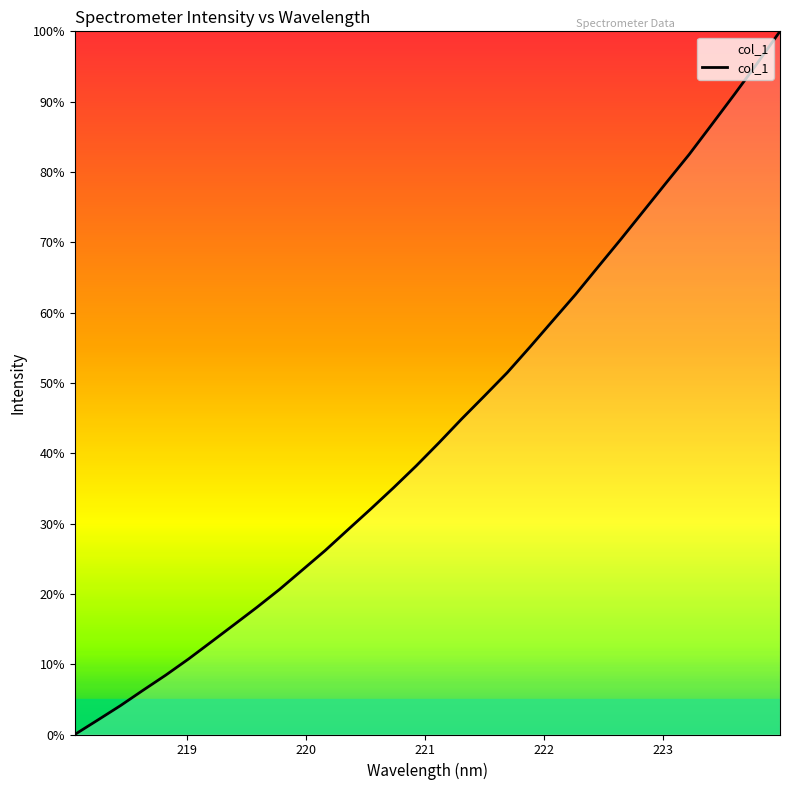

What is the maximum value shown in the chart?

100.0